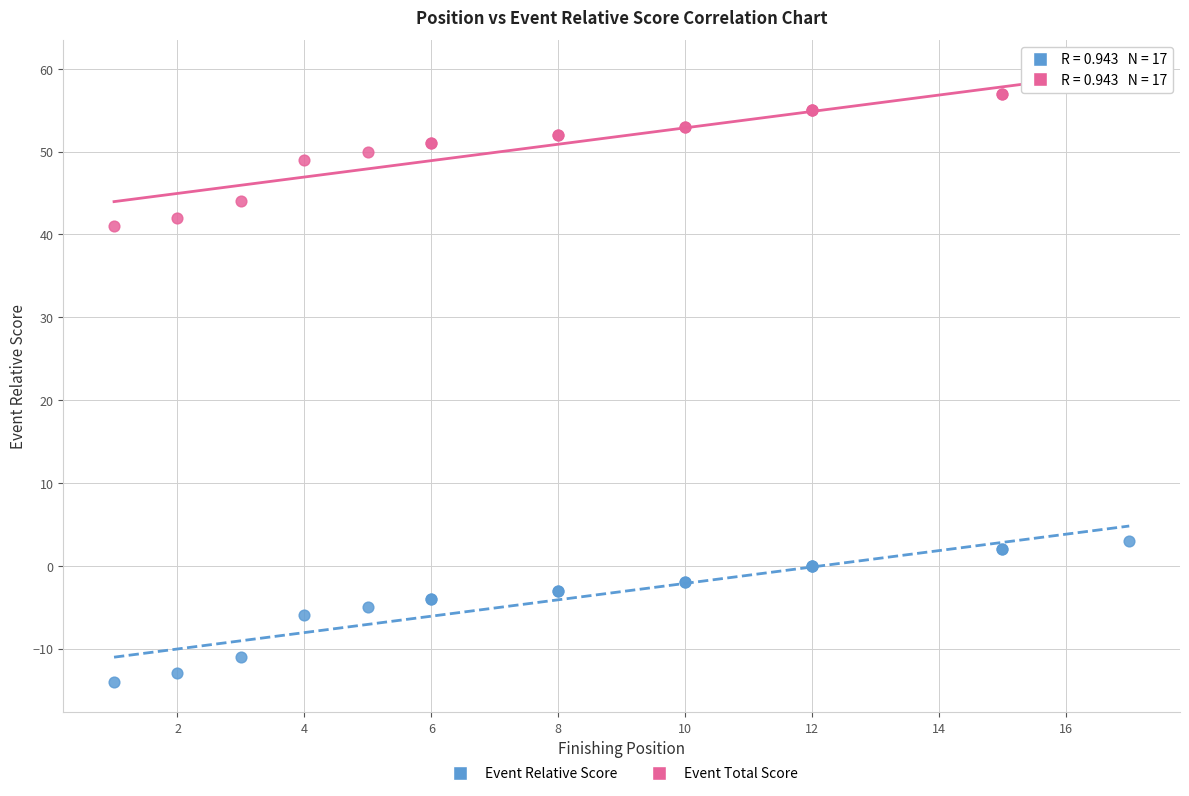

Which series contains the lowest Y value?

Event Relative Score